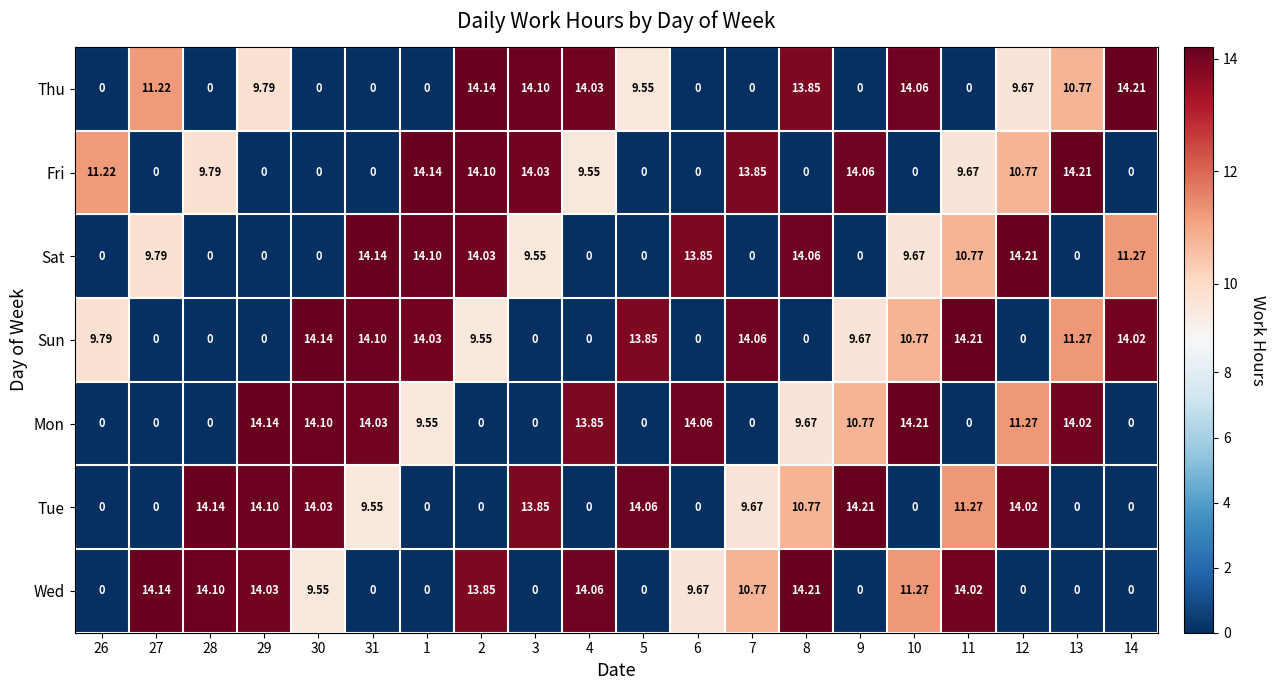

Which series changed the most between 4 and 8?

Sat